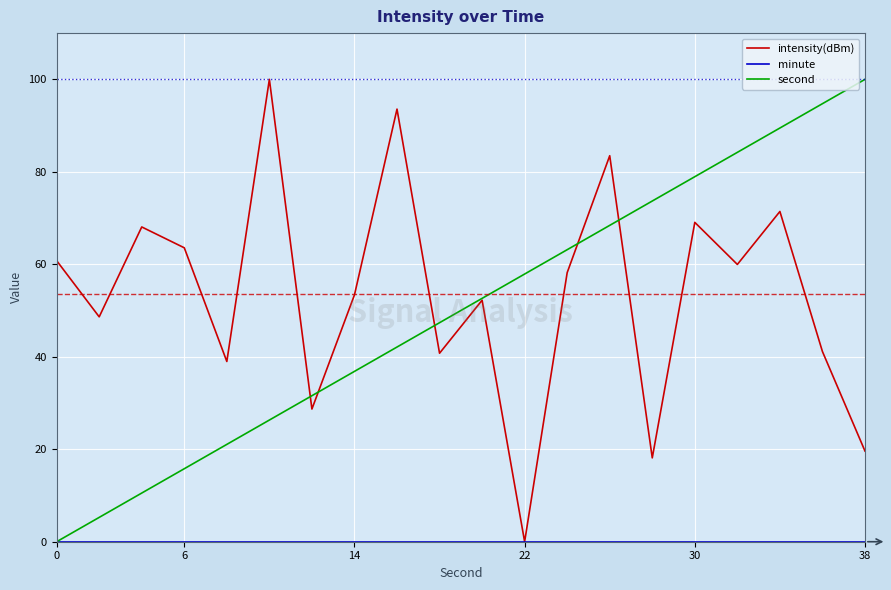

What is the greatest value displayed?

100.0